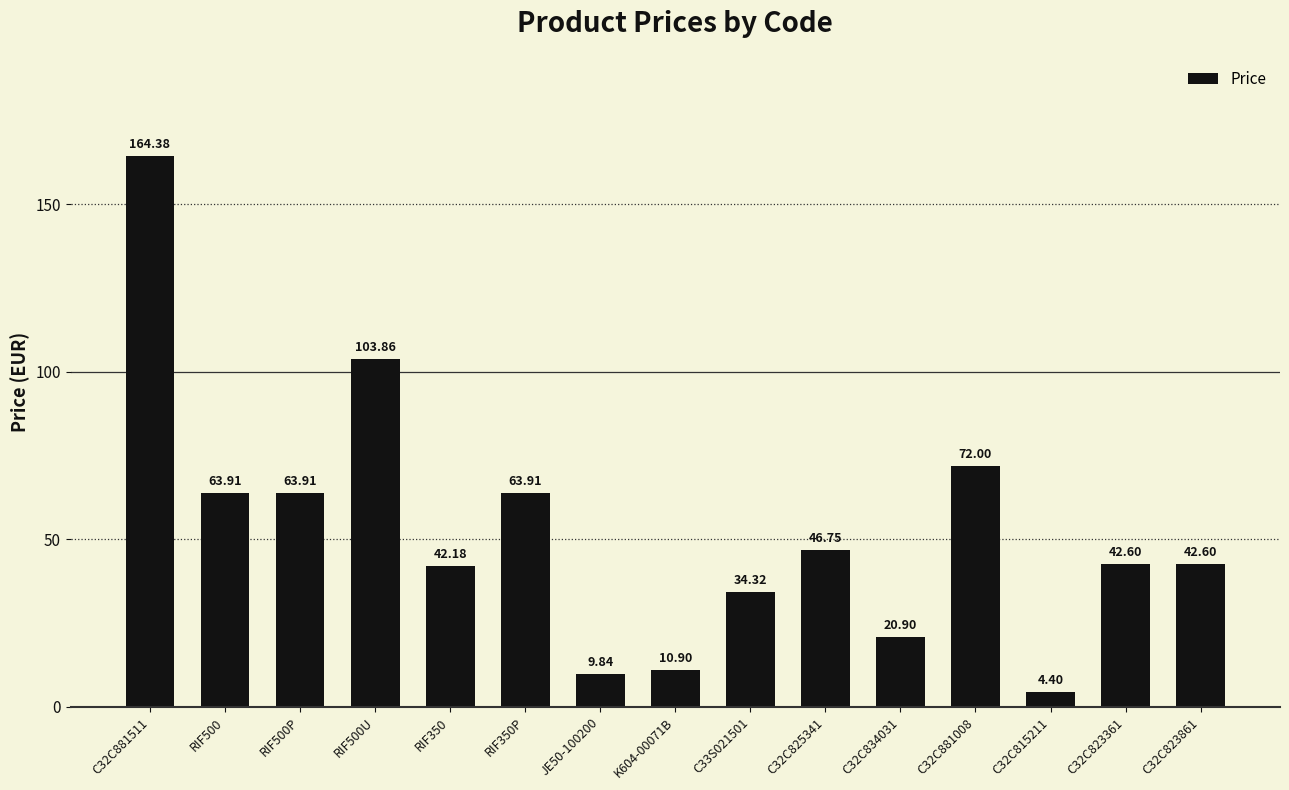

What is the difference between the maximum and minimum values?

160.0